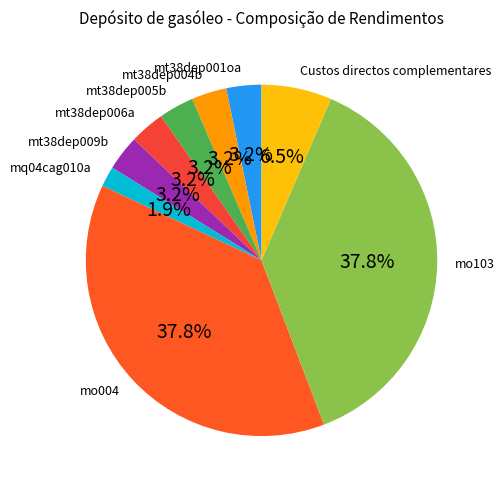

Approximately how many times larger is the value at mt38dep006a compared to mt38dep005b?

1.0